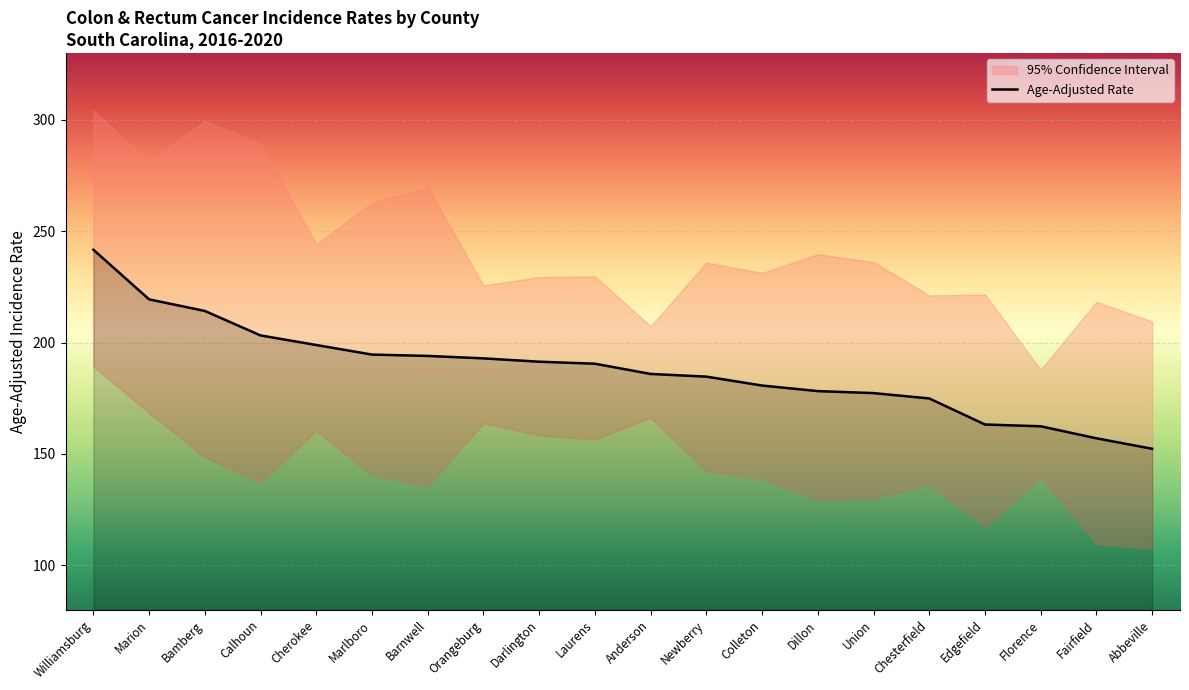

Reading left to right, transcribe all the data shown in this chart.

241.7	219.4	214.2	203.2	198.9	194.6	194.0	192.9	191.4	190.5	185.9	184.7	180.7	178.2	177.3	174.9	163.2	162.4	157.0	152.3